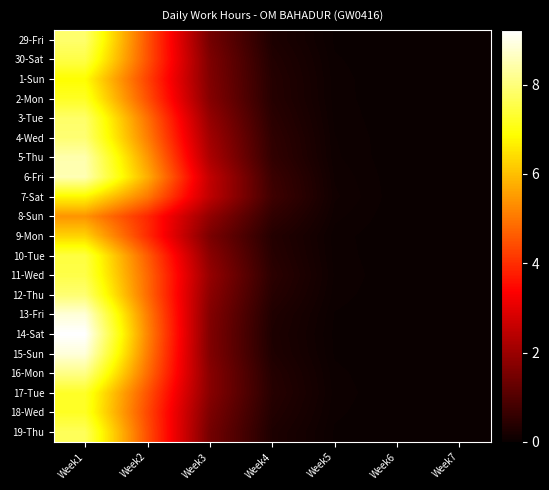

At Week3, list the series in order from largest to smallest.

6-Fri, 7-Sat, 5-Thu, 4-Wed, 11-Wed, 3-Tue, 8-Sun, 12-Thu, 10-Tue, 16-Mon, 17-Tue, 2-Mon, 13-Fri, 15-Sun, 1-Sun, 14-Sat, 30-Sat, 18-Wed, 9-Mon, 29-Fri, 19-Thu